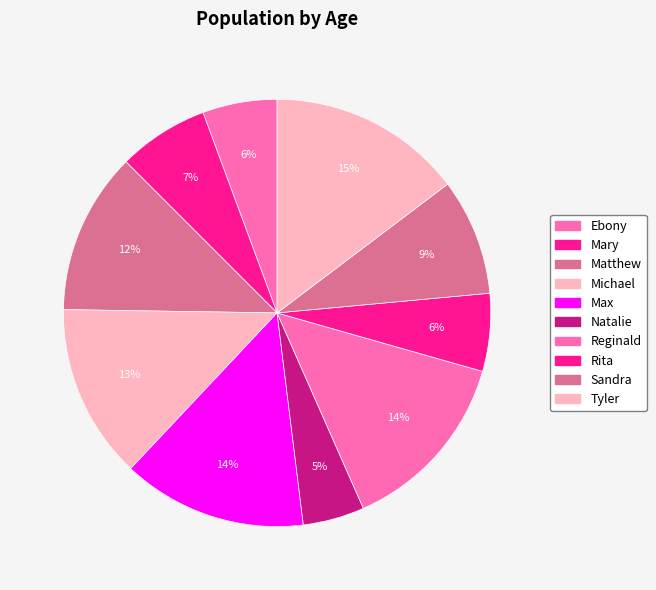

The Sandra slice represents 9% of the pie. True or false?

True